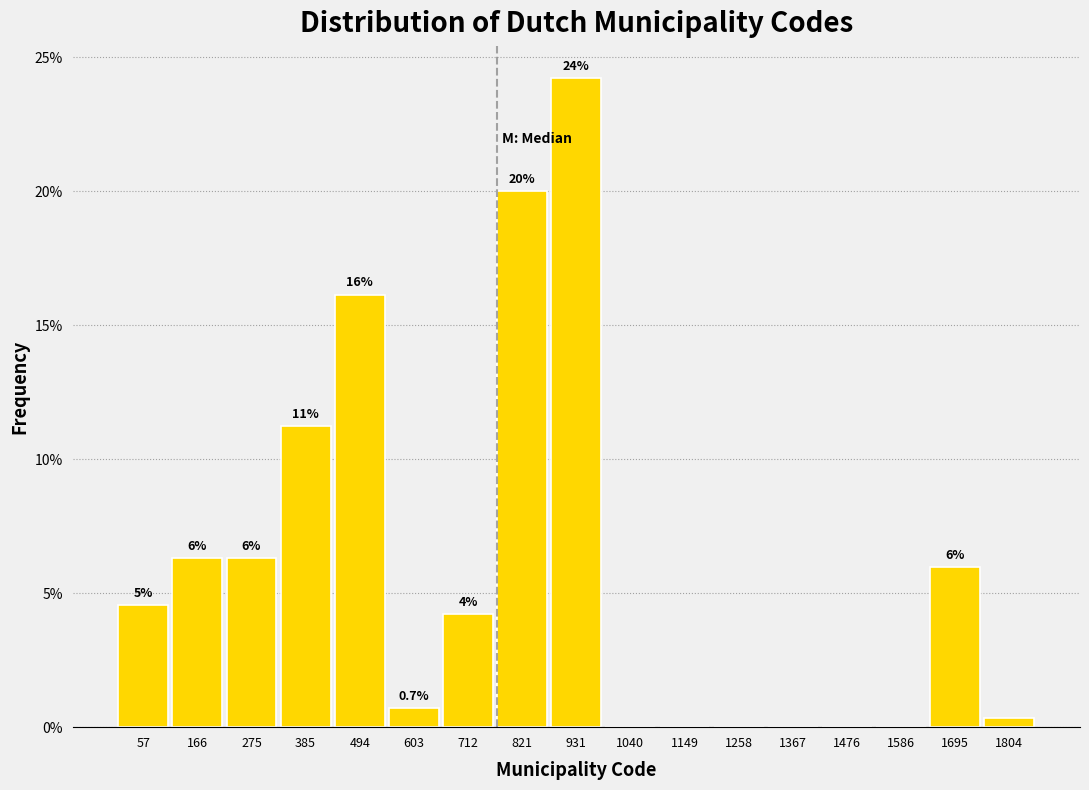

Over which range of the x-axis is the bar tallest?

880 to 980